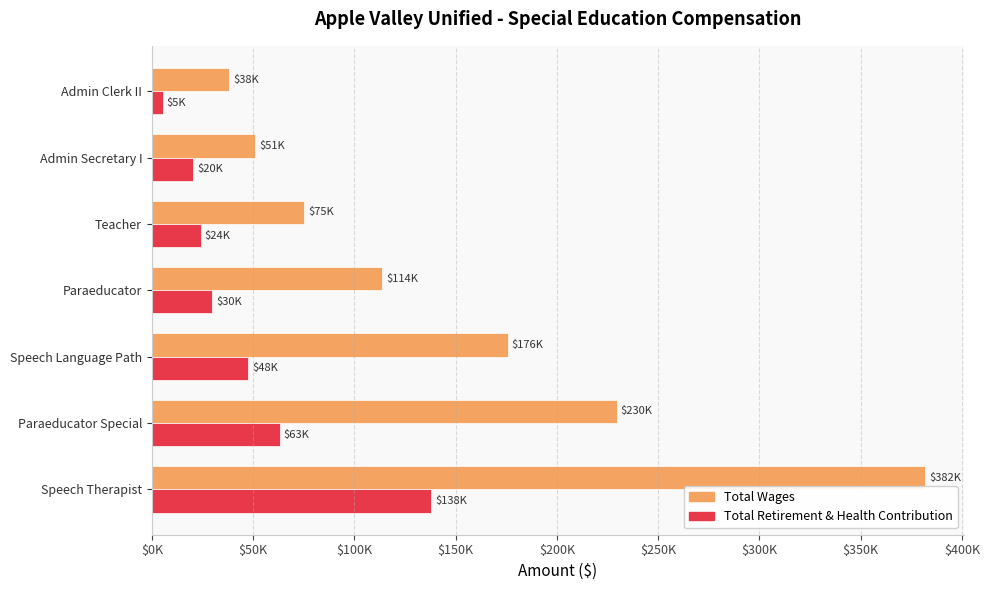

What is the difference between the second highest and minimum values in the Total Retirement & Health Contribution series?

57875